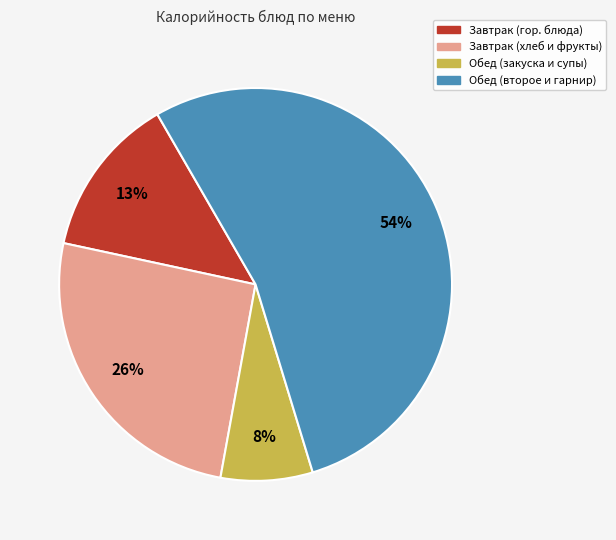

The Завтрак (гор. блюда) slice represents 1% of the pie. True or false?

False